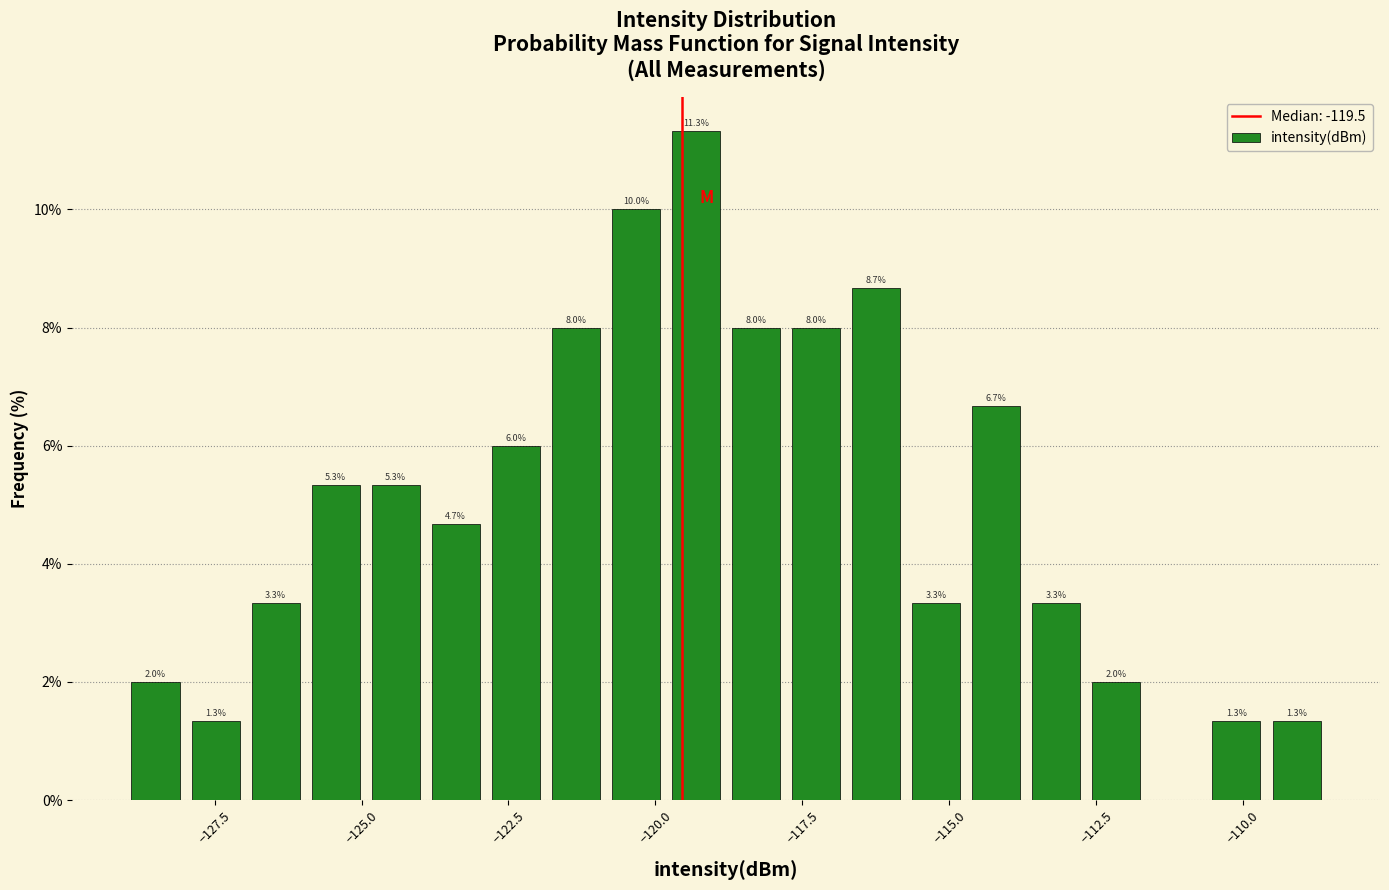

Read against the x-axis, roughly where is the centre of the tallest bar?

-119.5